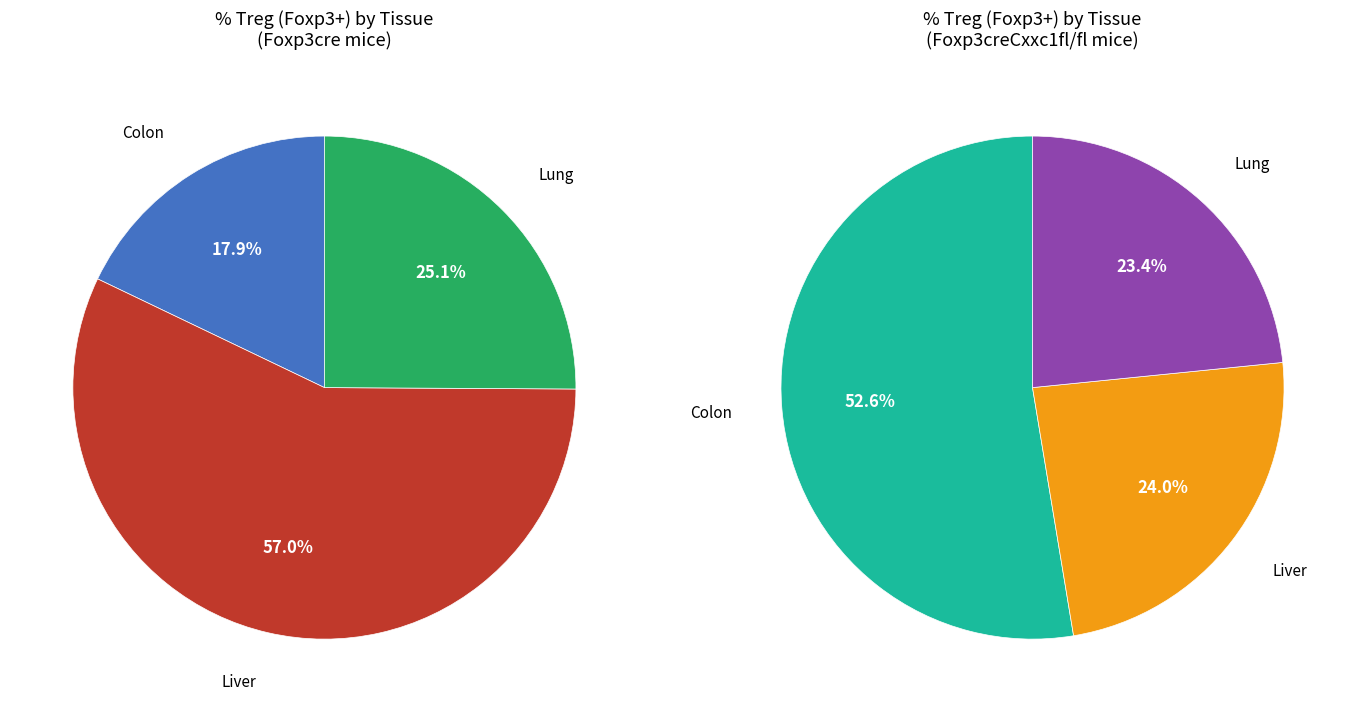

Combined, do Colon and Lung account for over 50%?

No